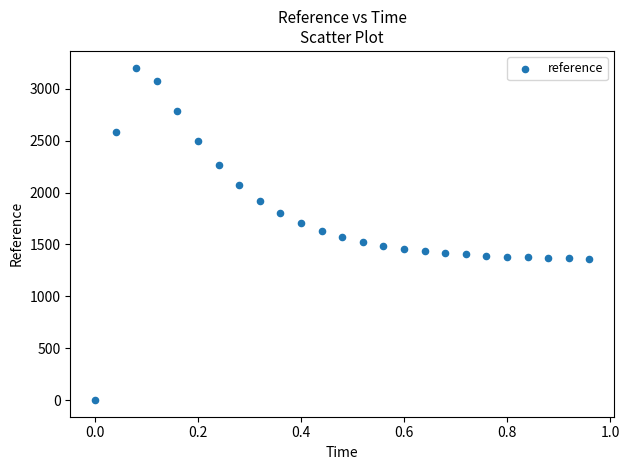

What is the range of Y values (max minus min)?

3203.8